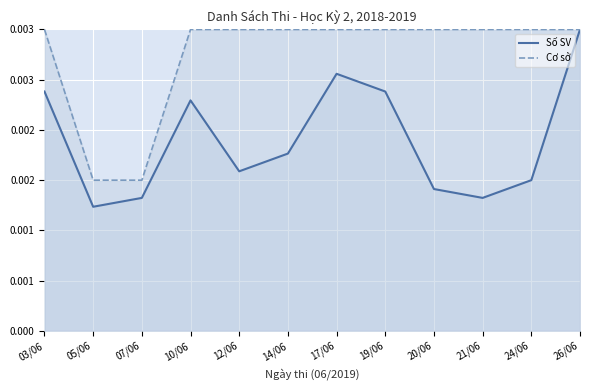

True or false: Cơ sở and Số SV intersect in this chart.

False